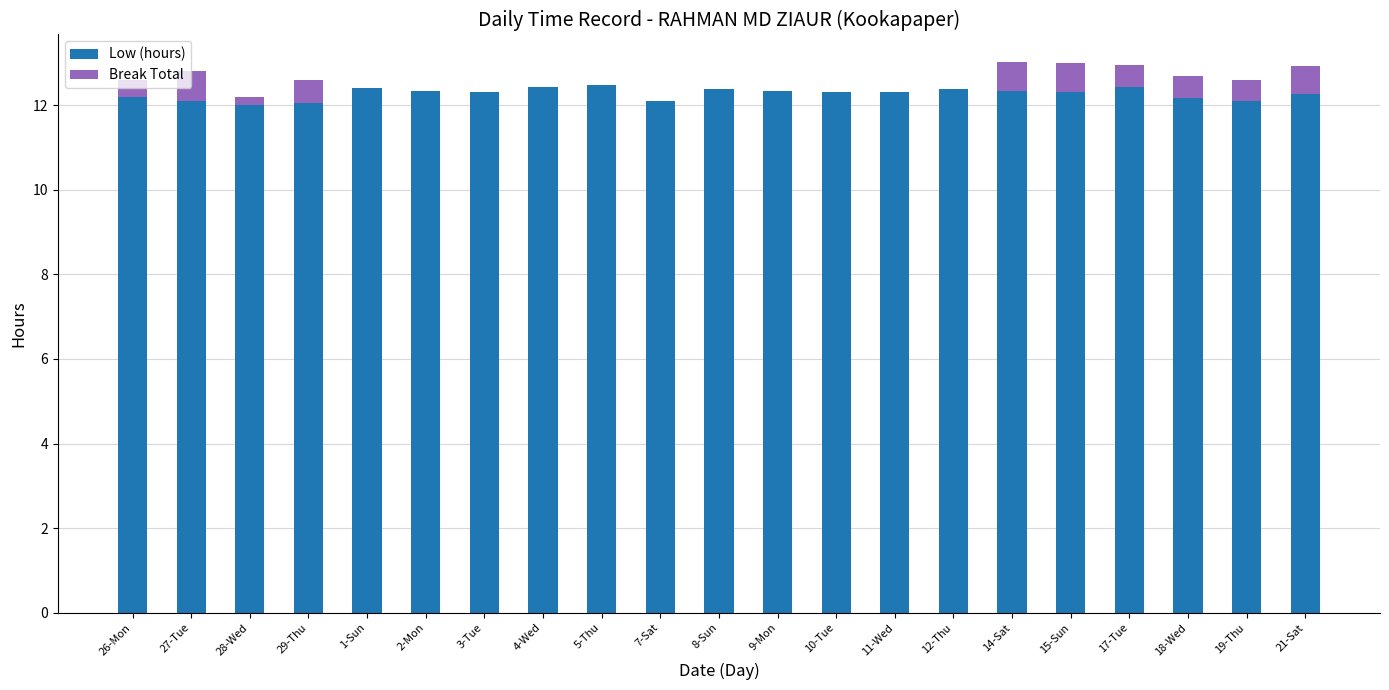

The value of Low (hours) at 14-Sat is 6.5. True or false?

False